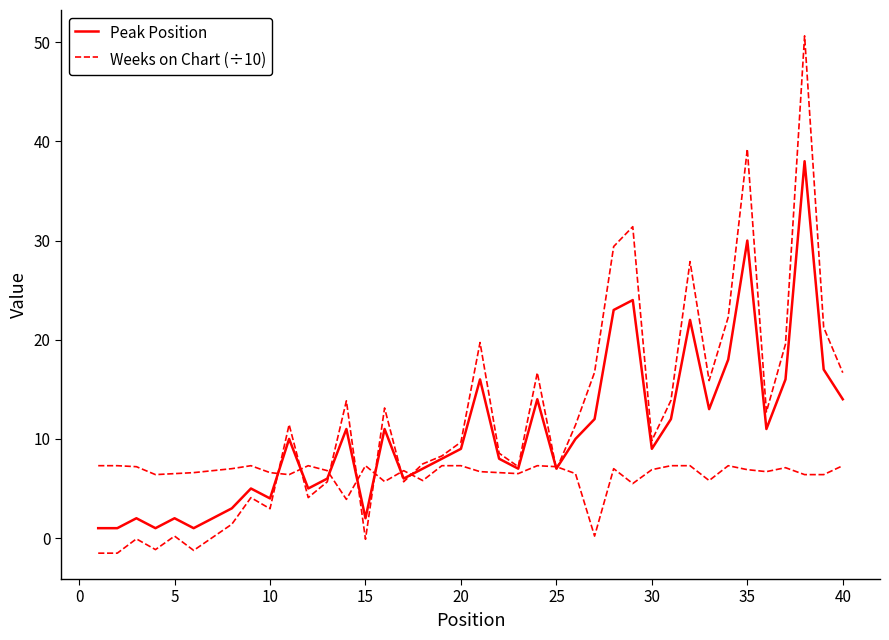

How many series are shown in this chart?

2